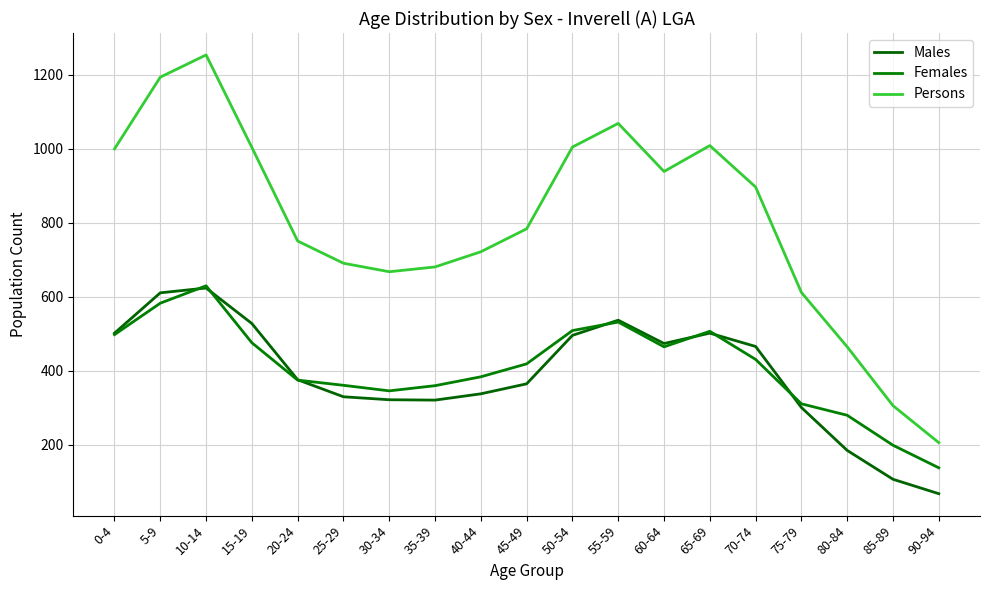

Which label corresponds to the largest value in the chart?

10-14